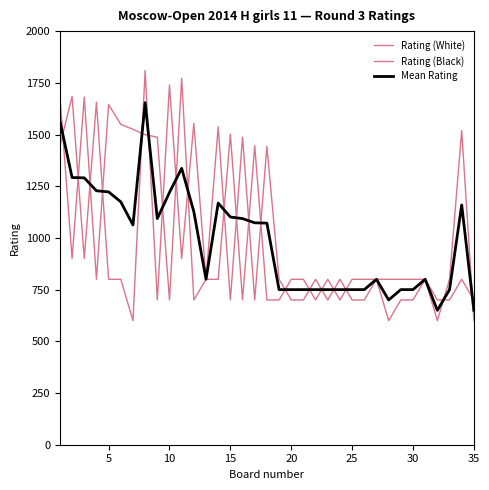

Reading left to right, extract all data points from this chart.

Rating (White): 1446.0	1684.0	900.0	1656.0	800.0	800.0	600.0	1809.0	700.0	1740.0	900.0	1554.0	800.0	1537.0	700.0	1487.0	700.0	1443.0	800.0	700.0	700.0	800.0	700.0	800.0	700.0	700.0	800.0	800.0	800.0	800.0	800.0	600.0	800.0	1519.0	600.0
Rating (Black): 1687.0	900.0	1681.0	800.0	1645.0	1549.0	1525.0	1499.0	1487.0	700.0	1773.0	700.0	800.0	800.0	1502.0	700.0	1446.0	700.0	700.0	800.0	800.0	700.0	800.0	700.0	800.0	800.0	800.0	600.0	700.0	700.0	800.0	700.0	700.0	800.0	700.0
Mean Rating: 1566.5	1292.0	1290.5	1228.0	1222.5	1174.5	1062.5	1654.0	1093.5	1220.0	1336.5	1127.0	800.0	1168.5	1101.0	1093.5	1073.0	1071.5	750.0	750.0	750.0	750.0	750.0	750.0	750.0	750.0	800.0	700.0	750.0	750.0	800.0	650.0	750.0	1159.5	650.0